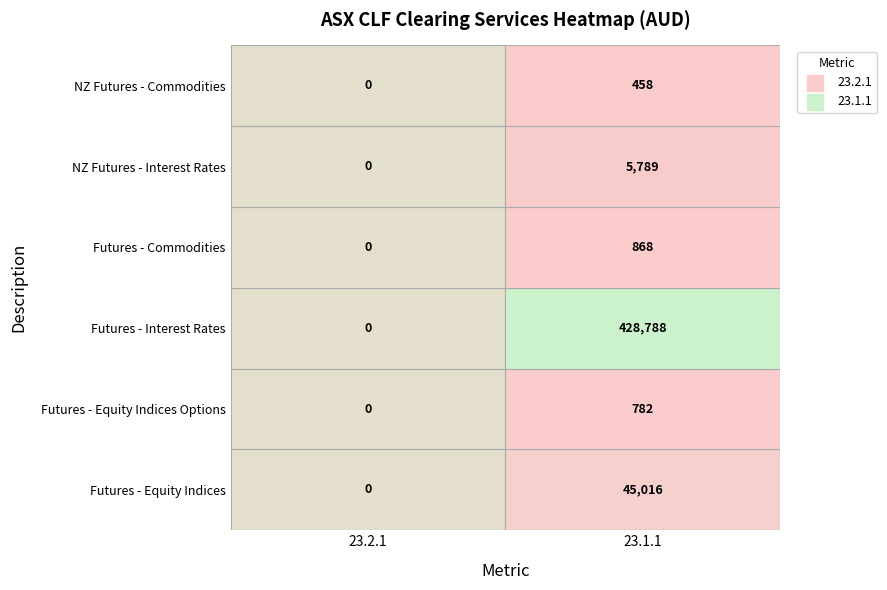

At which category does the chart reach its peak across all series?

1